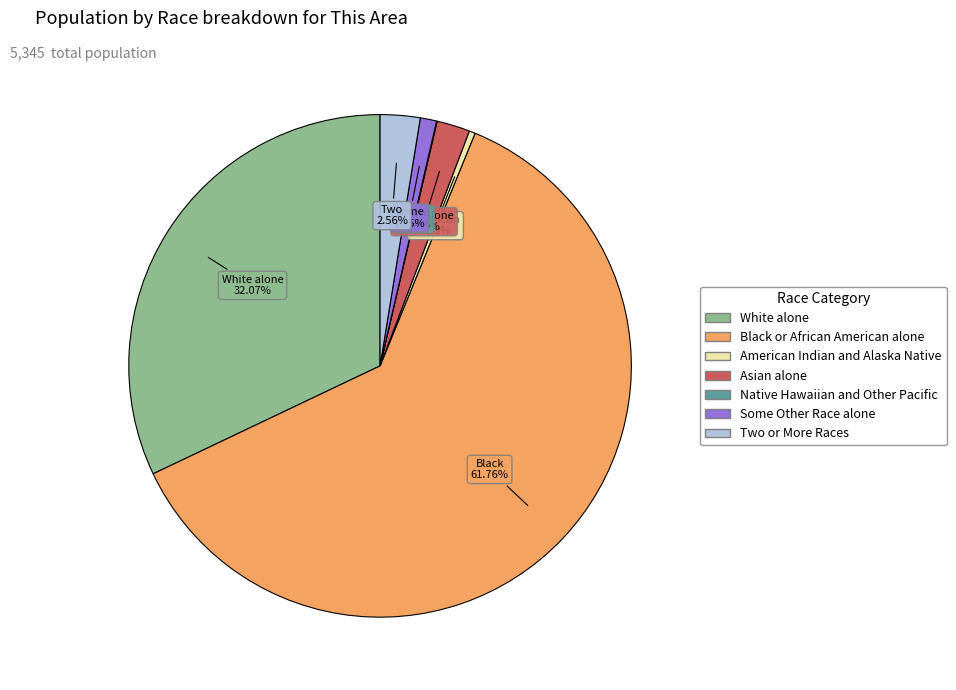

Which has a higher value, Some Other Race alone or White alone?

White alone